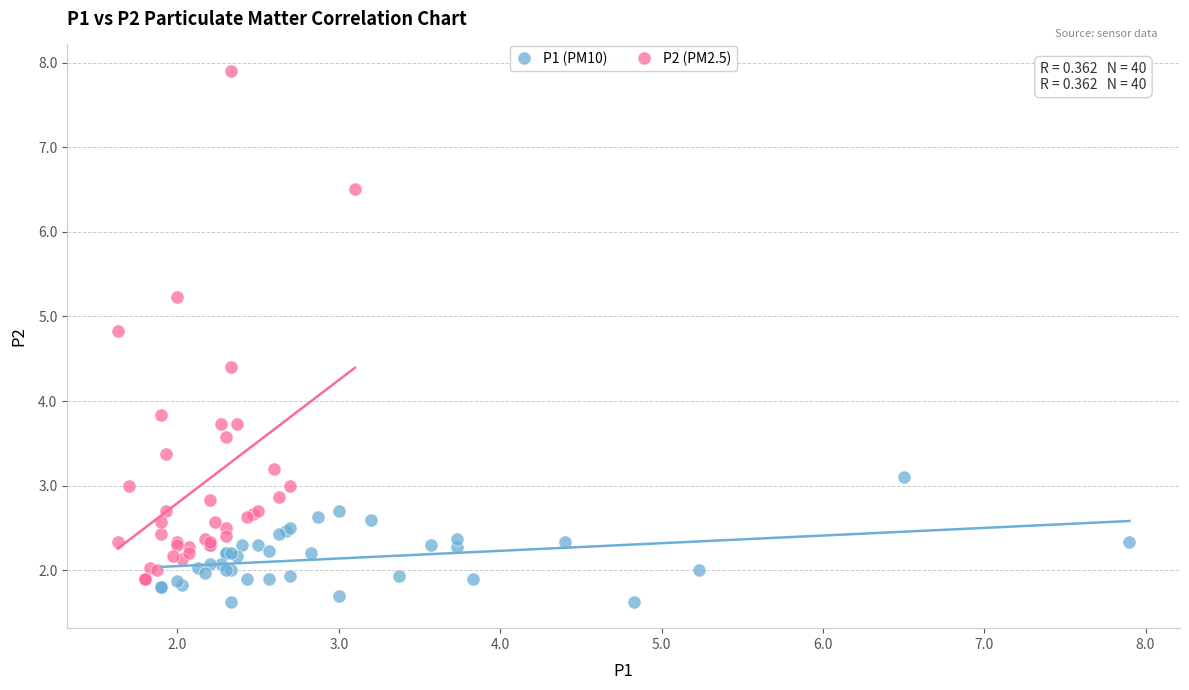

Which series reaches the maximum Y coordinate?

P2 (PM2.5)